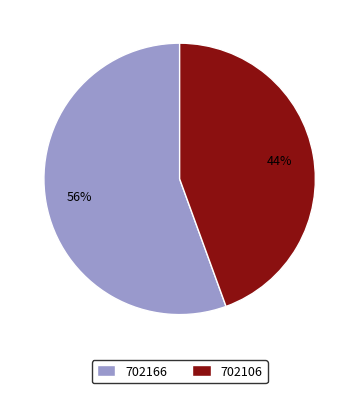

Which category has the biggest portion of the pie?

702166